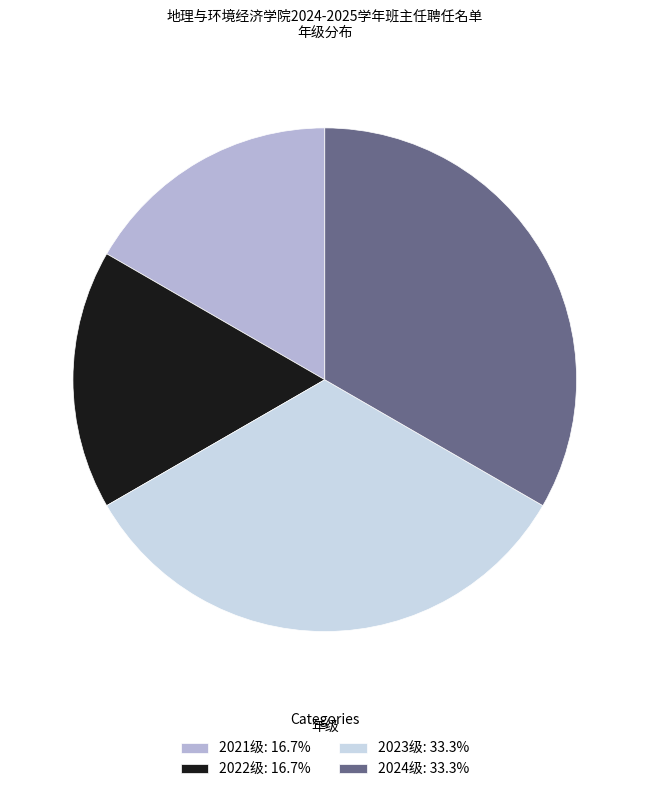

How many segments does this pie chart have?

4